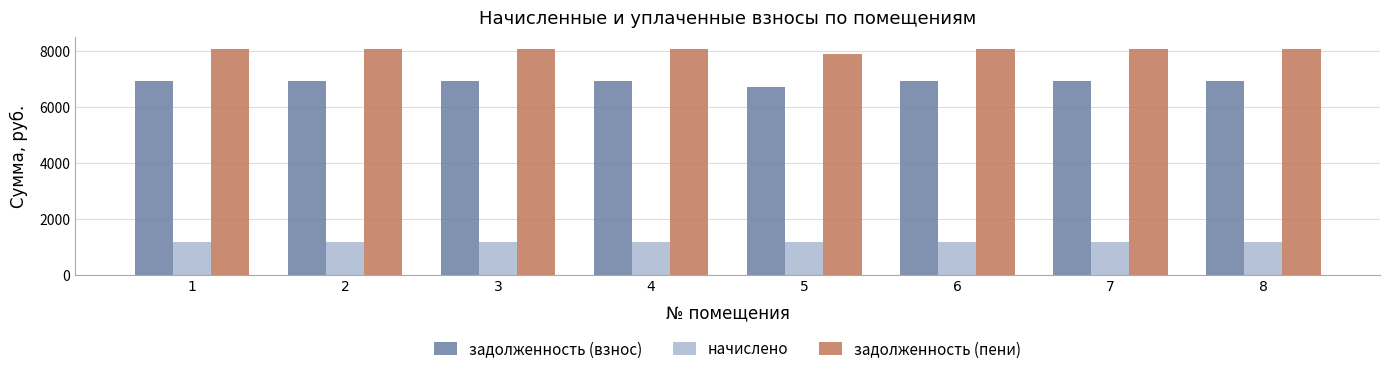

Which series has the largest total across all categories?

задолженность (пени)